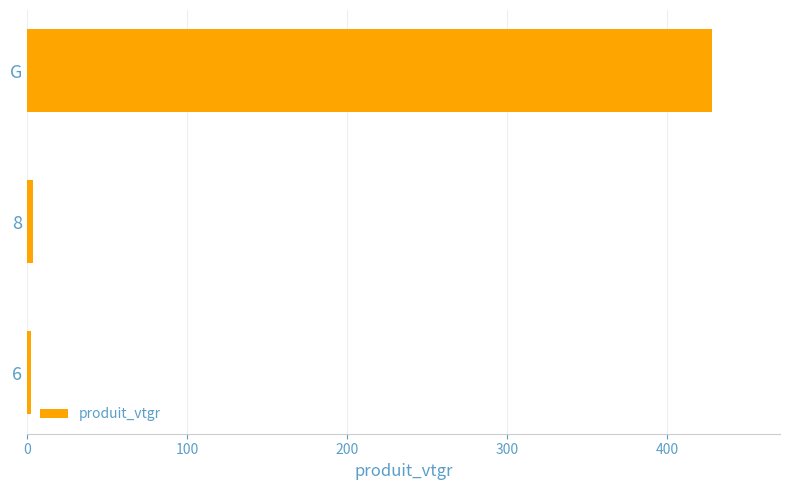

What is the greatest value displayed?

427.9